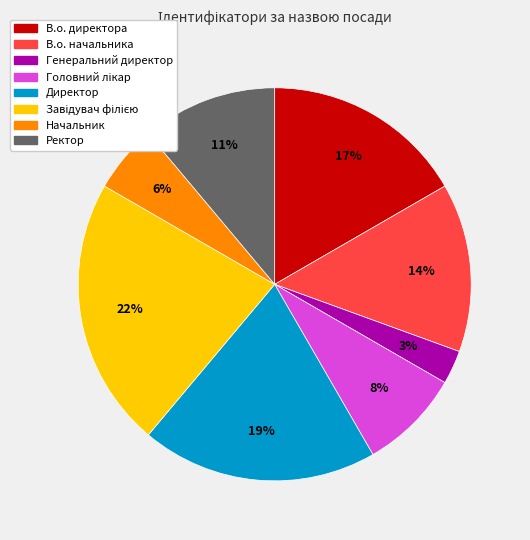

Which category has the smallest portion of the pie?

Генеральний директор